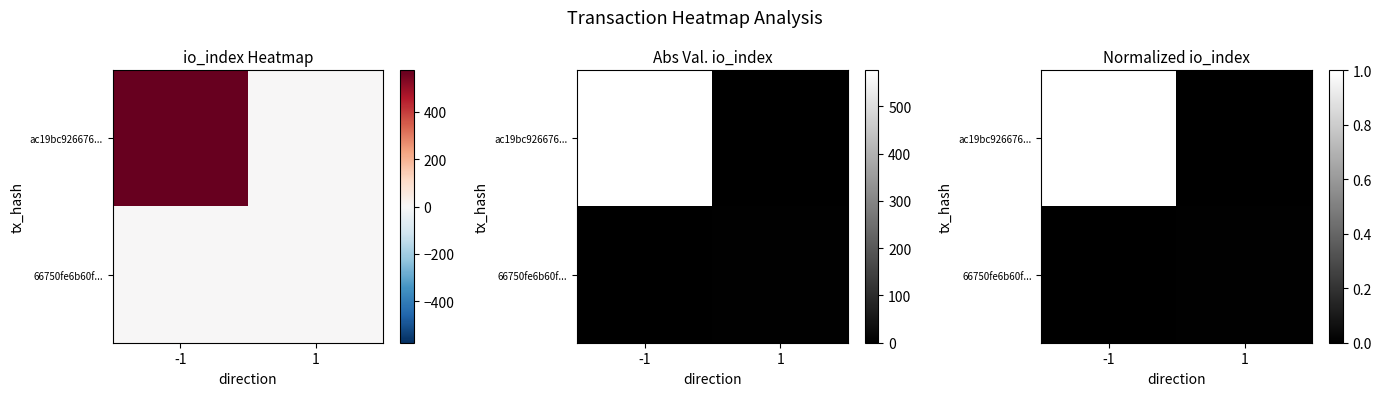

Between -1 and 1, which is larger?

-1